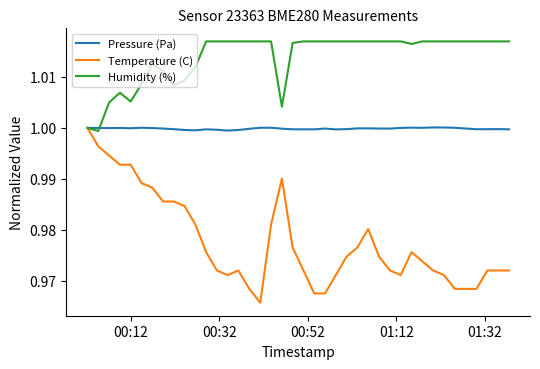

Which series has the largest total across all categories?

Humidity (%)